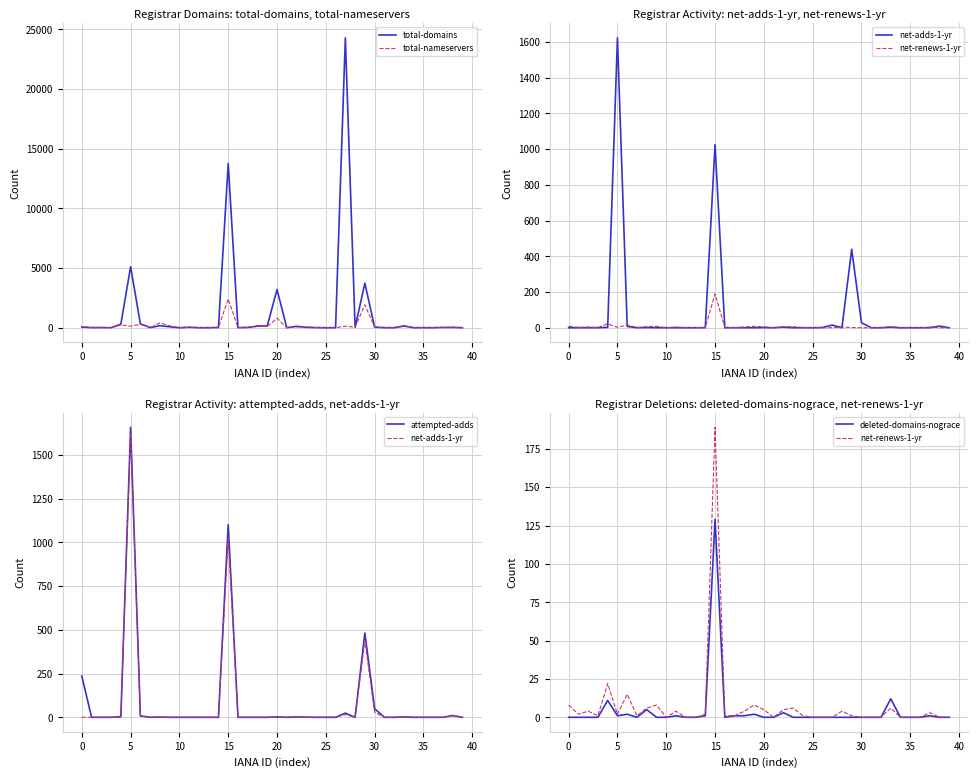

Which series has the largest total across all categories?

total-domains